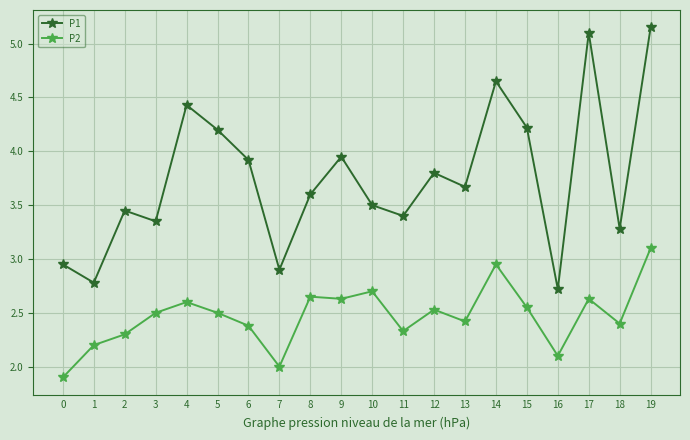

List the series in order of their overall mean, lowest first.

P2, P1